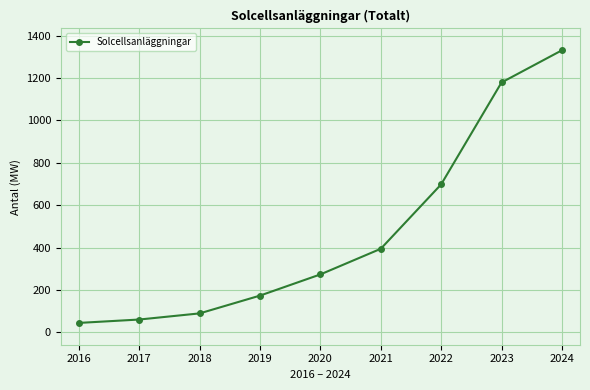

How many lines are shown in the chart?

1